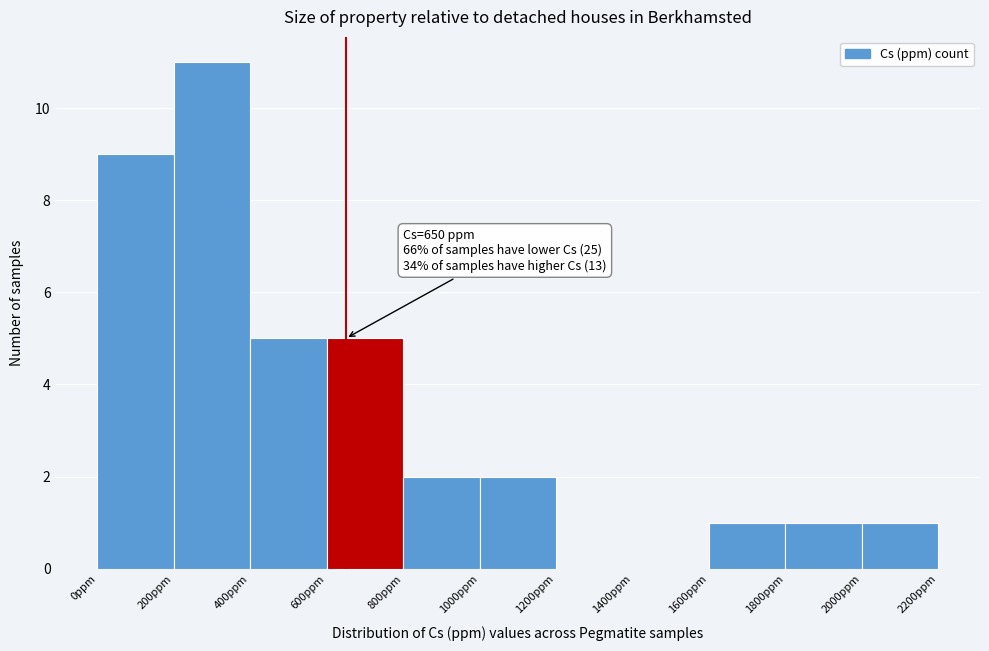

Over which range of the x-axis is the bar tallest?

200 to 400